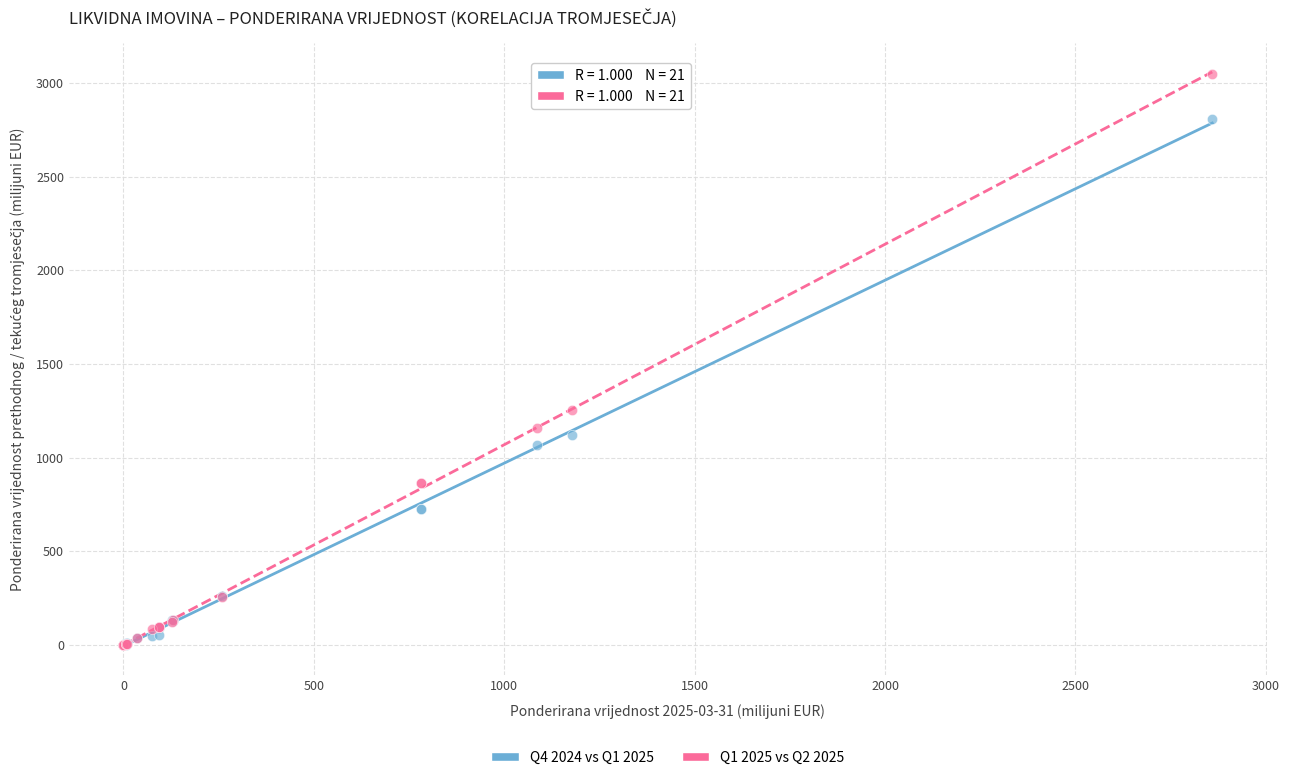

Across all series, what Y value is closest to 1524?

1253.4